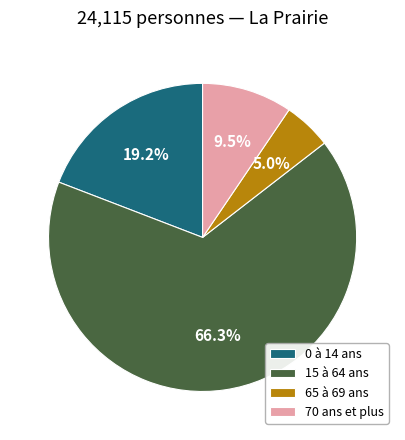

Combined, what portion of the pie is 15 à 64 ans and 0 à 14 ans?

85.5%